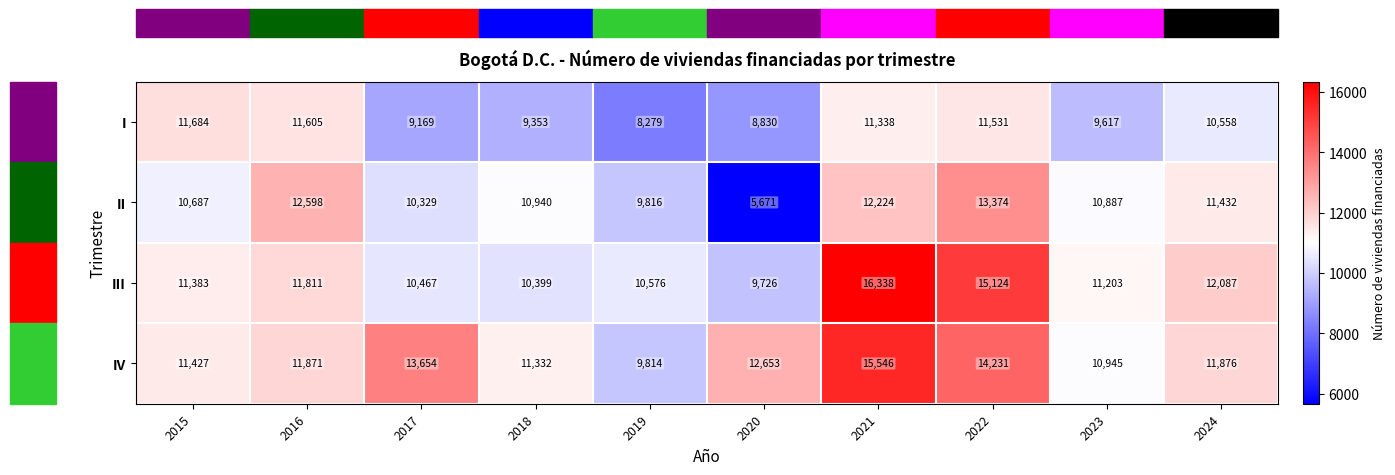

The value of I at 2024 is 5765. True or false?

False